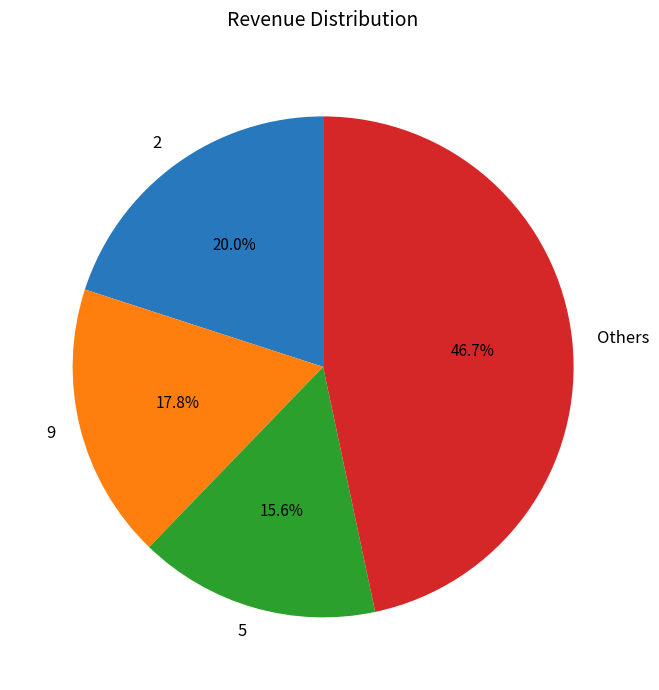

Rank the categories by value from lowest to highest.

5, 9, 2, Others